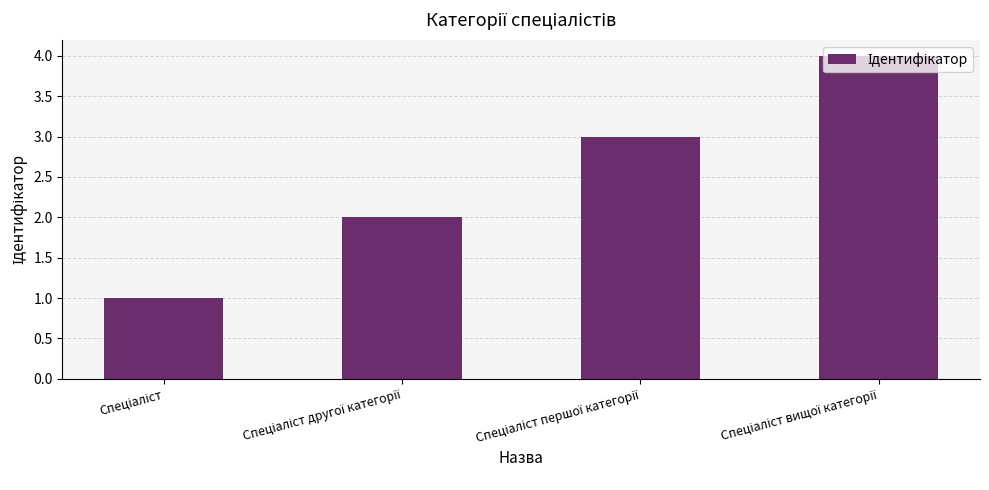

What is the sum of all values?

10